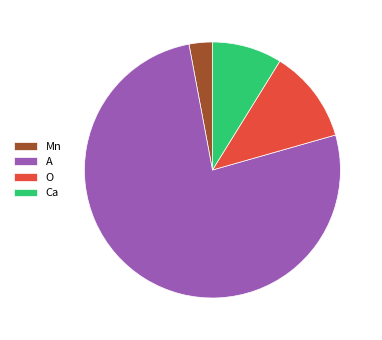

How many slices are in this pie chart?

4